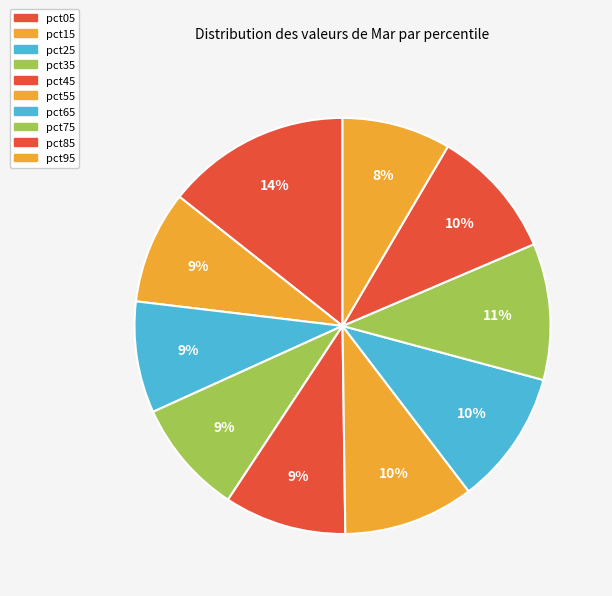

What portion of the pie excludes pct45?

90.5%